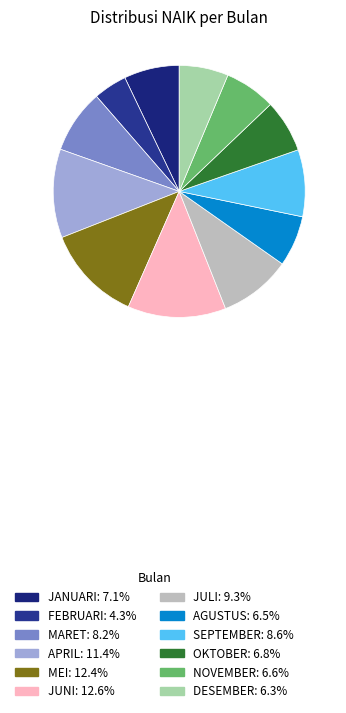

Approximately how many times larger is the value at FEBRUARI compared to OKTOBER?

0.6